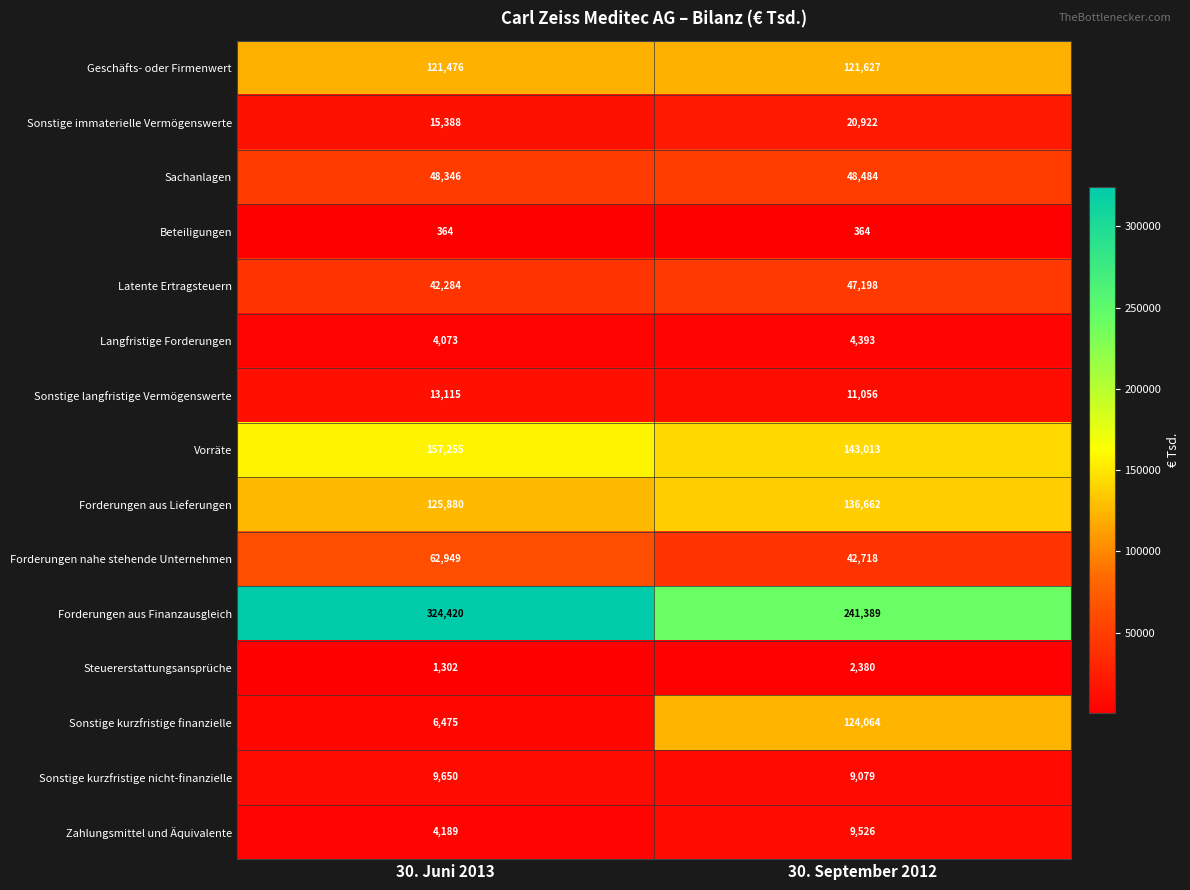

Which series changed the most between 30. Juni 2013 and 30. September 2012?

Sonstige kurzfristige finanzielle